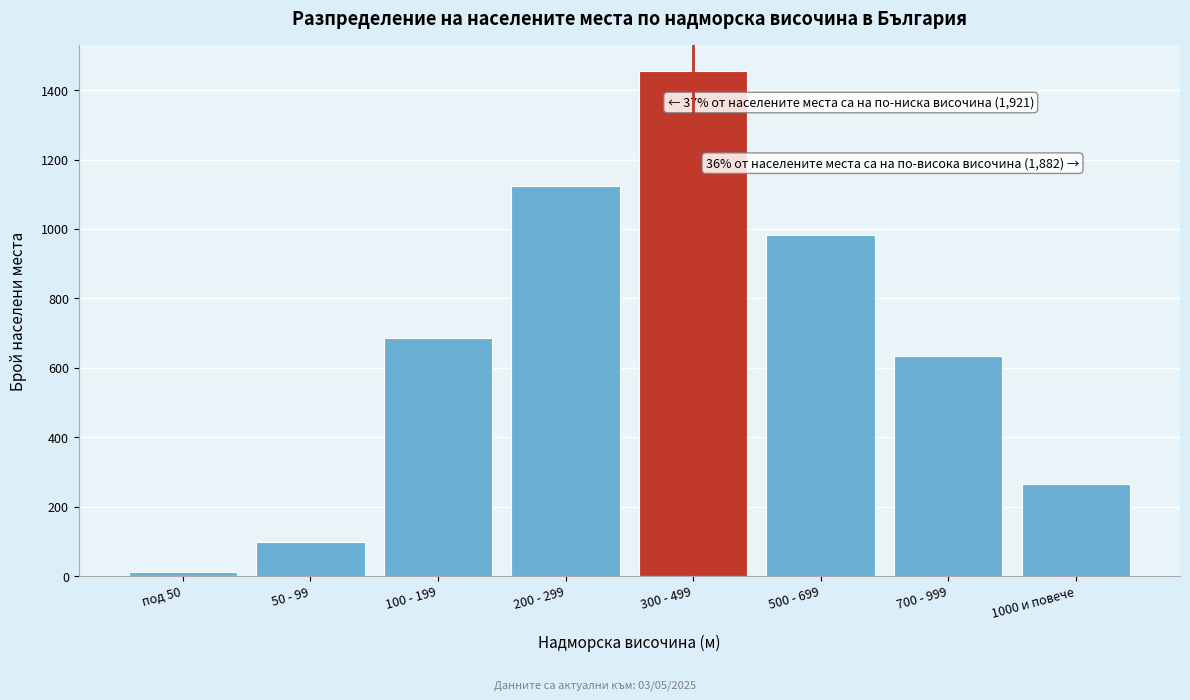

Reading right to left, list all the values displayed in this chart.

266	634	982	1456	1124	687	98	12